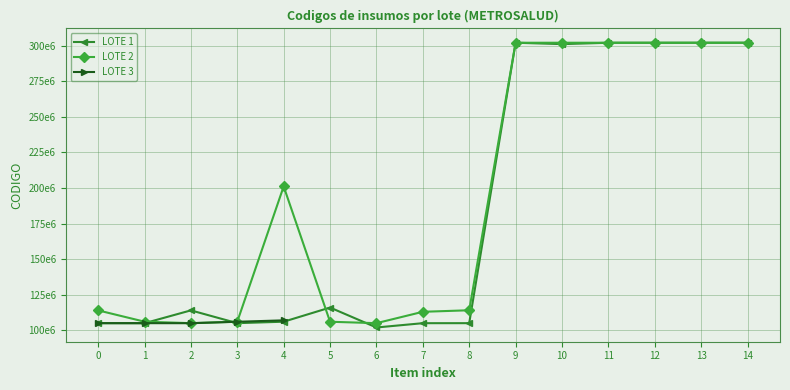

How many intersections are there between LOTE 2 and LOTE 1?

4